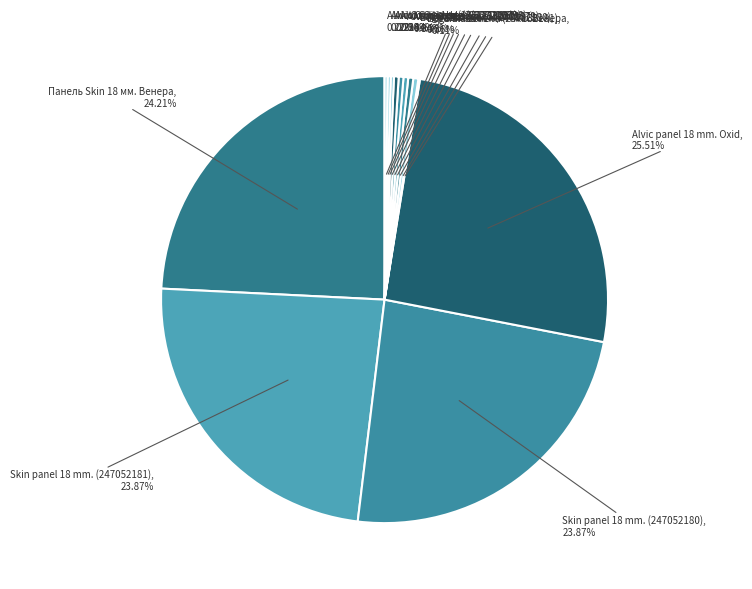

Is the sum of Alvic Oxid edge (237201636) and Skin panel 18 mm. (247052181) greater than half?

No